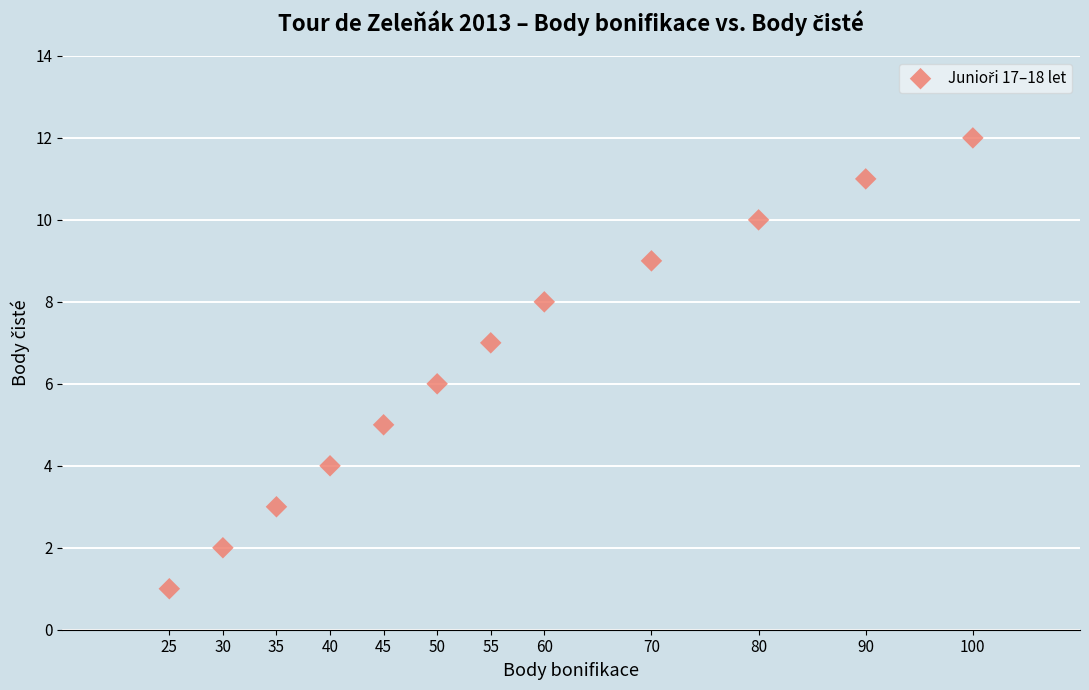

What is the average X value?

57